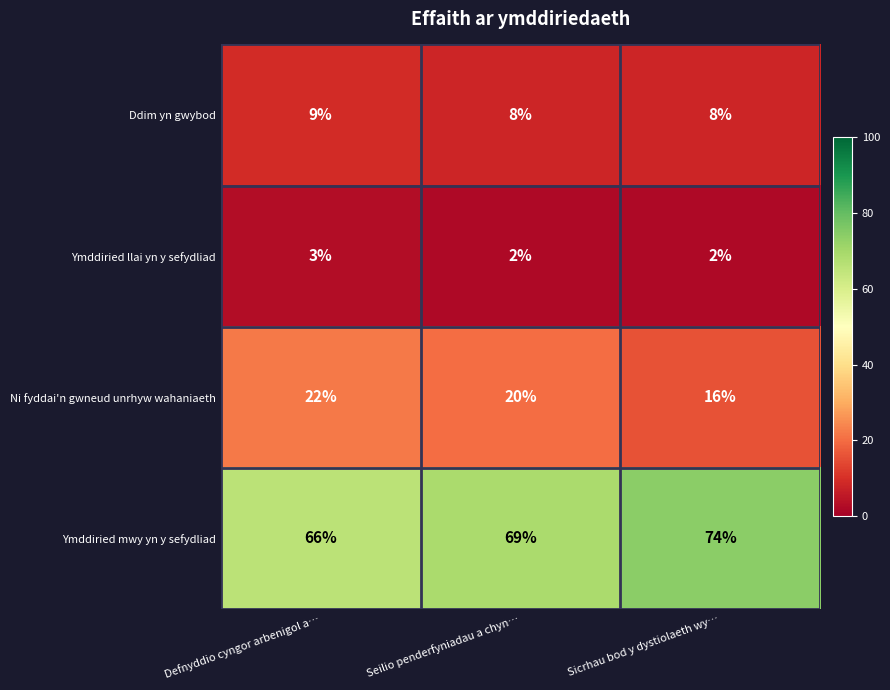

What is the difference between the highest and lowest values at Seilio penderfyniadau a chyn…?

67